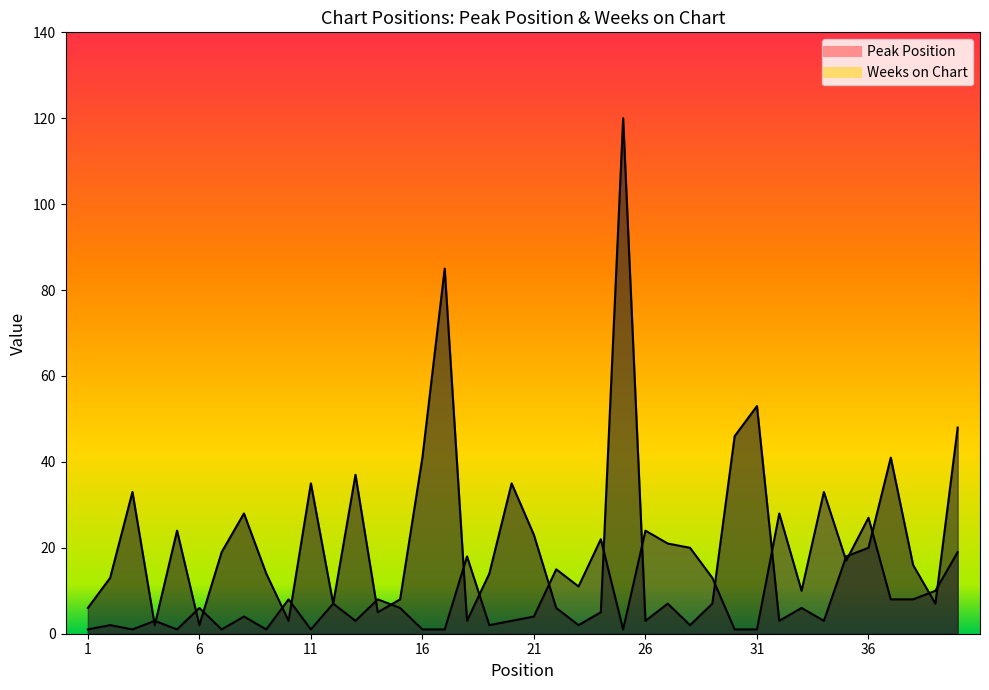

How many lines are shown in the chart?

2